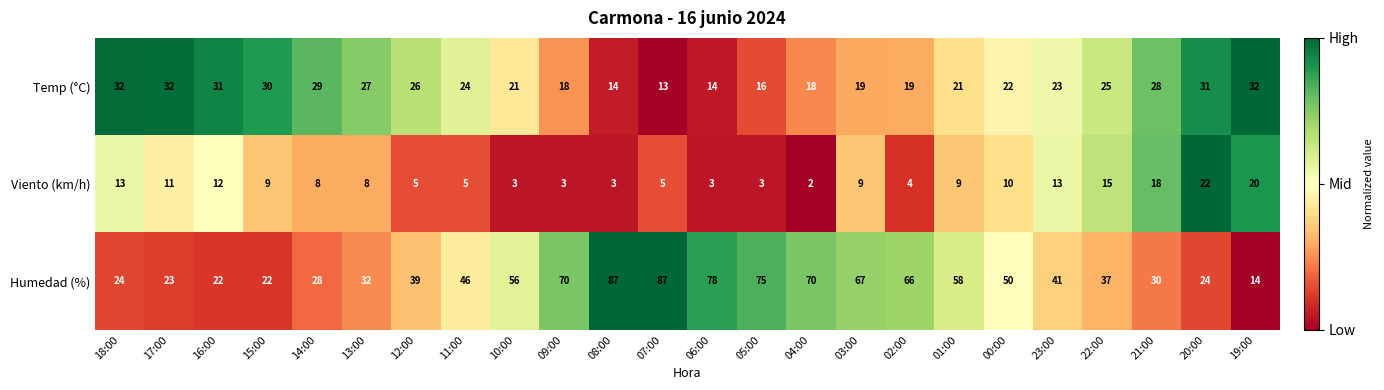

What is the average value of the Viento (km/h) series?

9